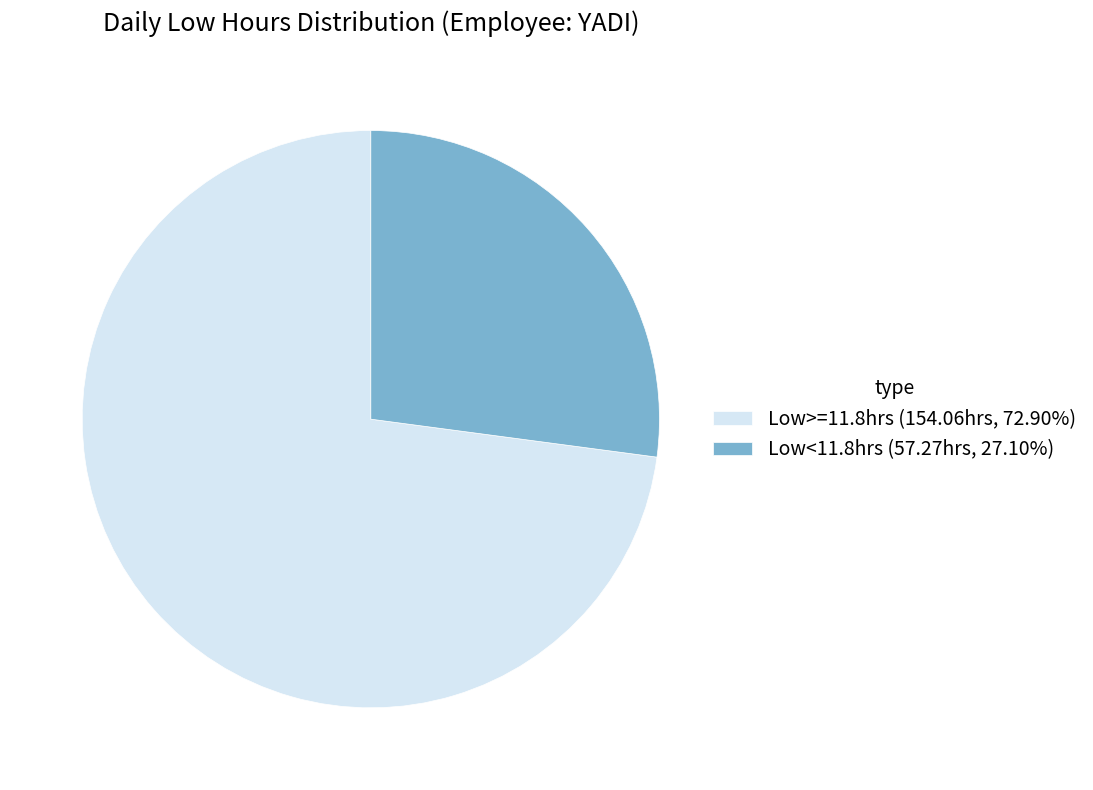

Does Low<11.8hrs (57.27hrs, 27.10%) account for over 50% of the chart?

No